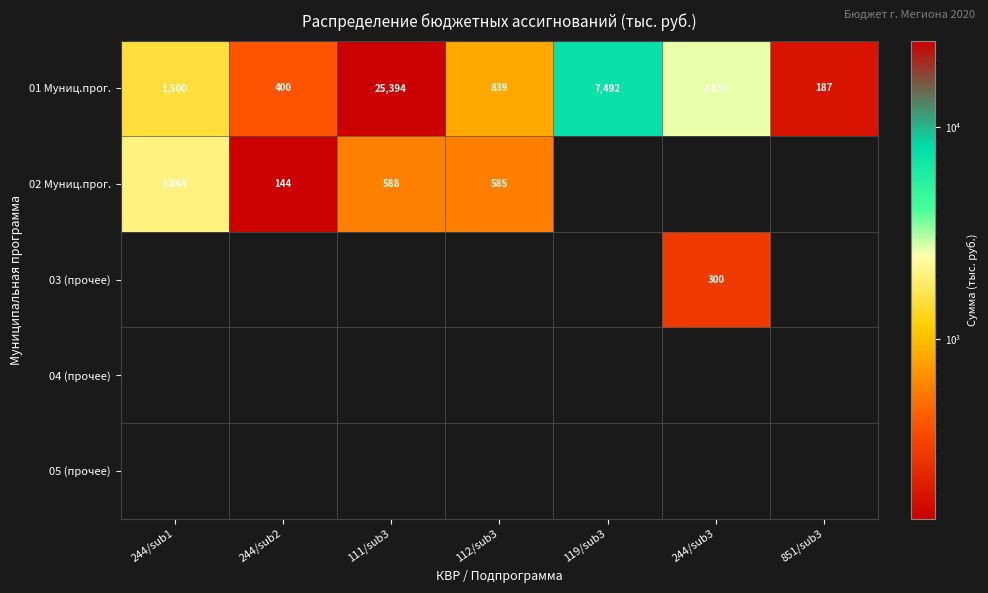

What is the smallest value displayed?

144.0